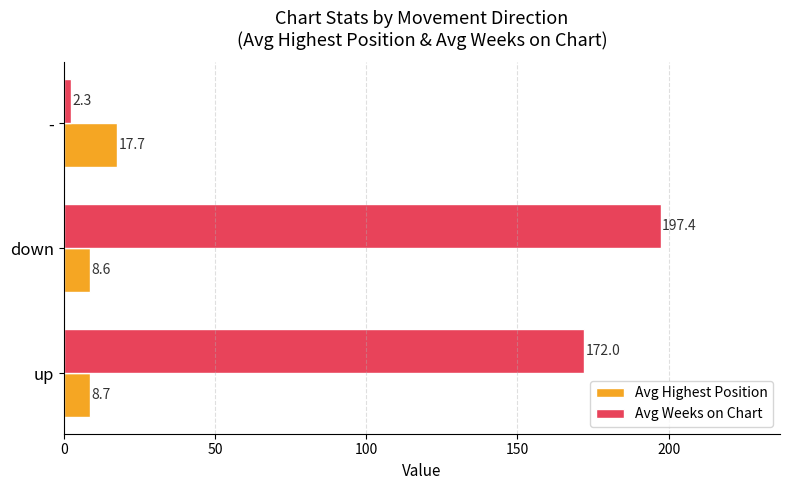

Which series has the widest spread of values?

Avg Weeks on Chart